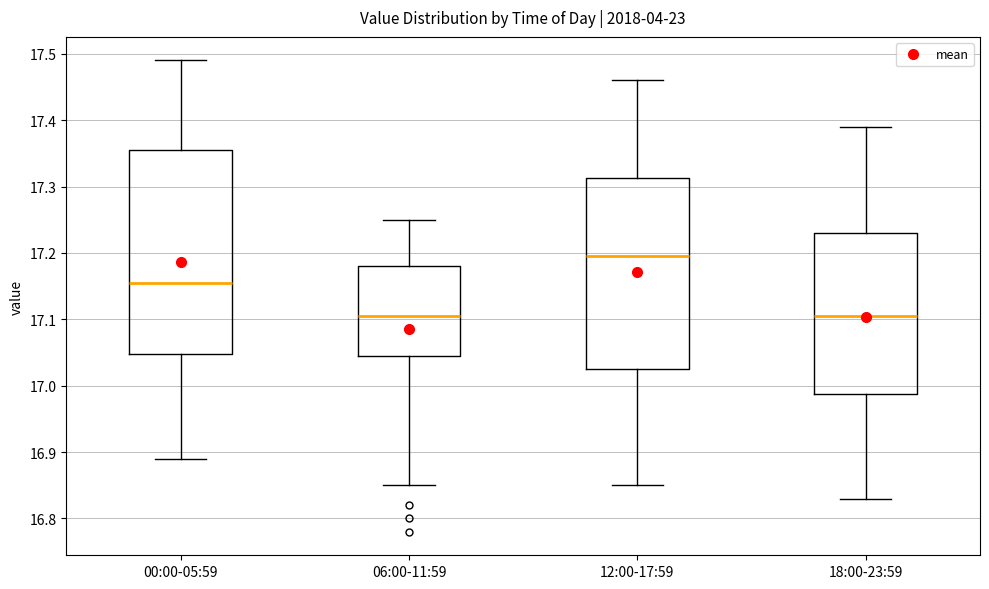

Reading left to right, transcribe this box plot: for each box, give where its median line is, the range the box spans, and where its two whiskers end, as read against the y-axis. The values are not printed on the chart, so give them approximately, as read against the axis.

00:00-05:59: median 17.16, box 17.05 to 17.36, whiskers 16.89 to 17.49
06:00-11:59: median 17.11, box 17.05 to 17.18, whiskers 16.85 to 17.25
12:00-17:59: median 17.20, box 17.03 to 17.31, whiskers 16.85 to 17.46
18:00-23:59: median 17.11, box 16.99 to 17.23, whiskers 16.83 to 17.39